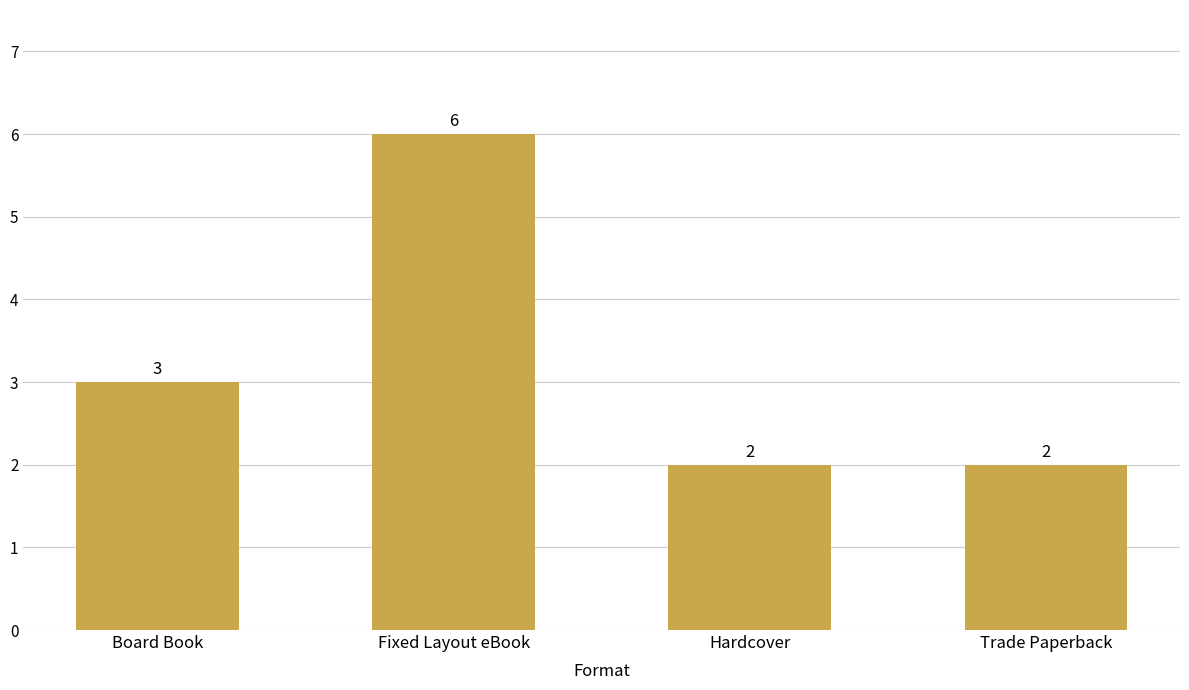

What is the maximum value shown in the chart?

6